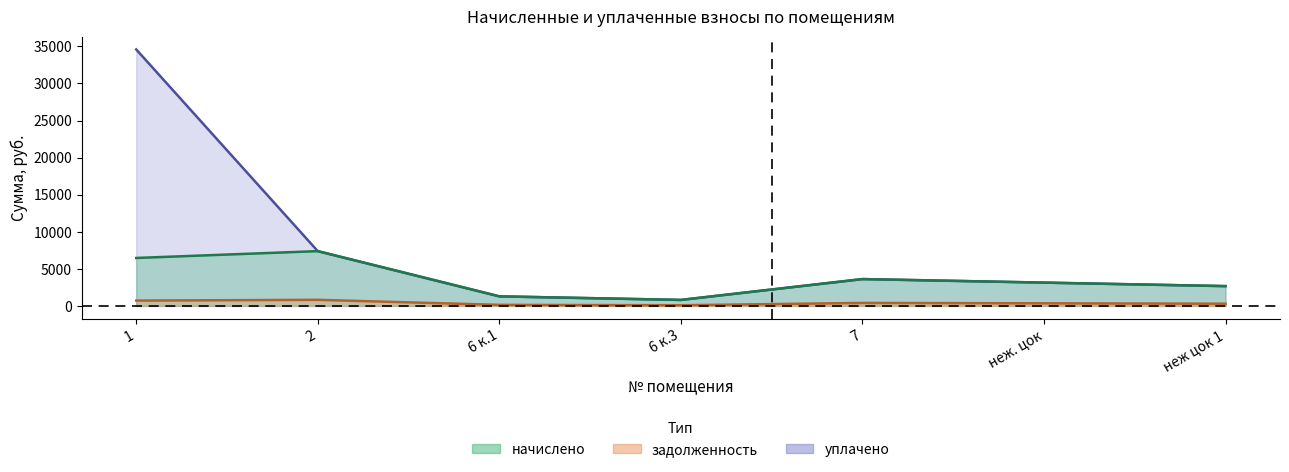

At which category is the sum across all series the highest?

1